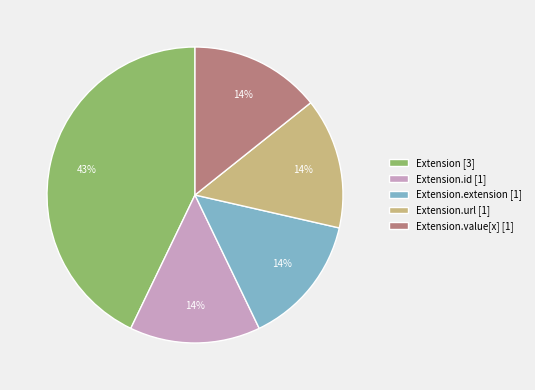

How many segments does this pie chart have?

5